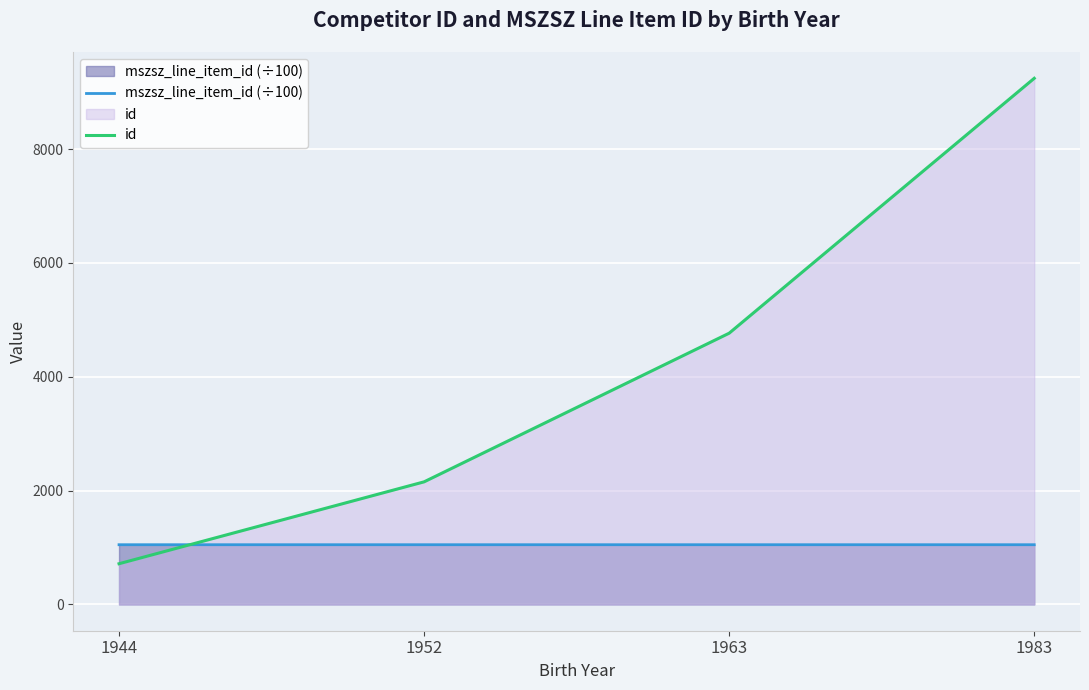

What is the sum of all mszsz_line_item_id (÷100) values?

4196.1